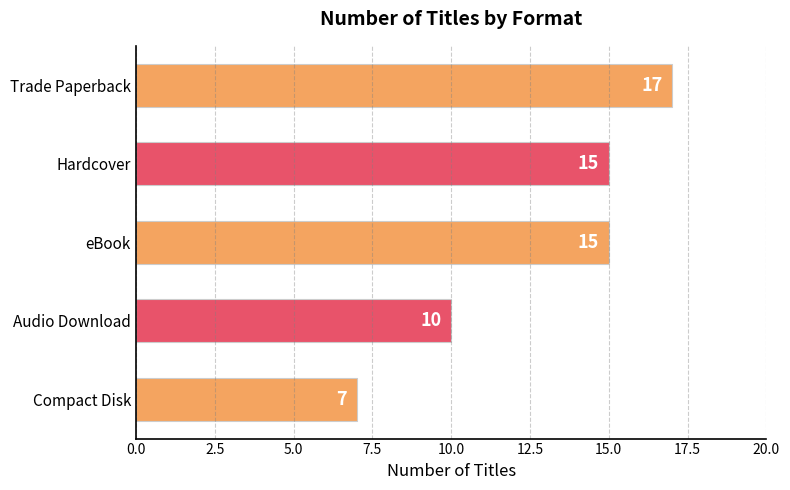

What is the sum of all values?

64